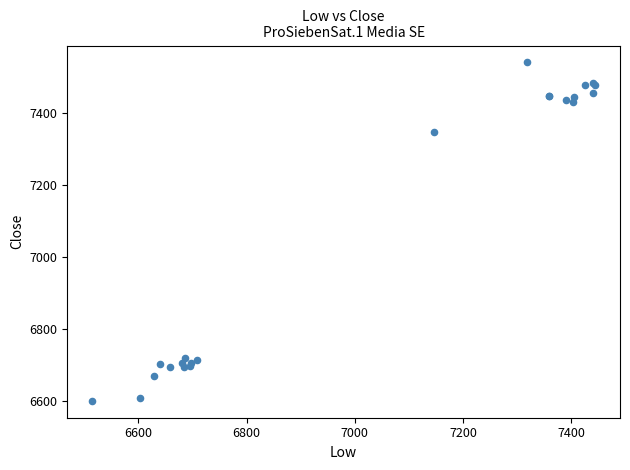

What Y value in the scatter plot is closest to 7070?

7348